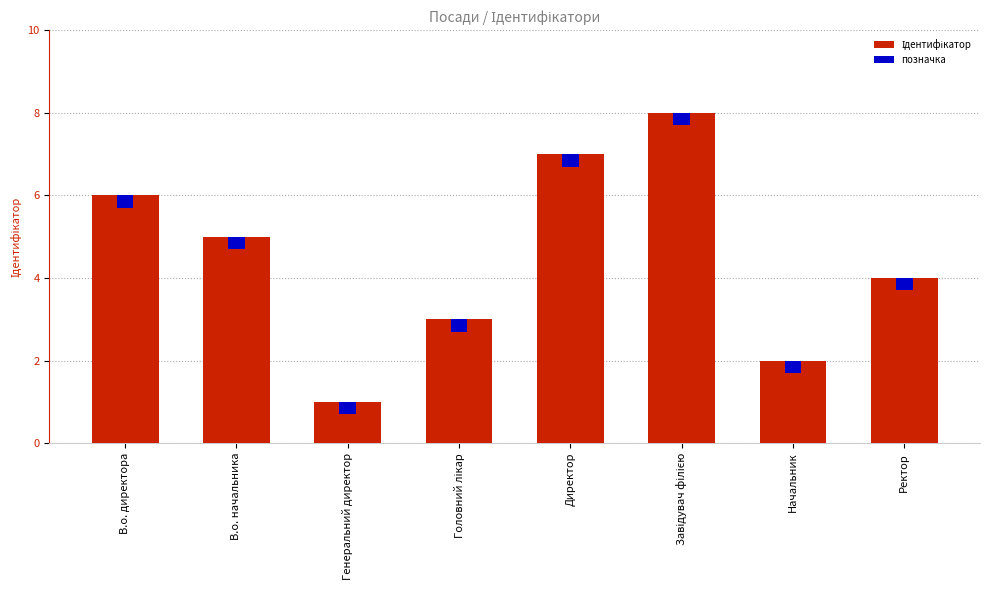

Rank the series at Завідувач філією from highest to lowest value.

Ідентифікатор, позначка